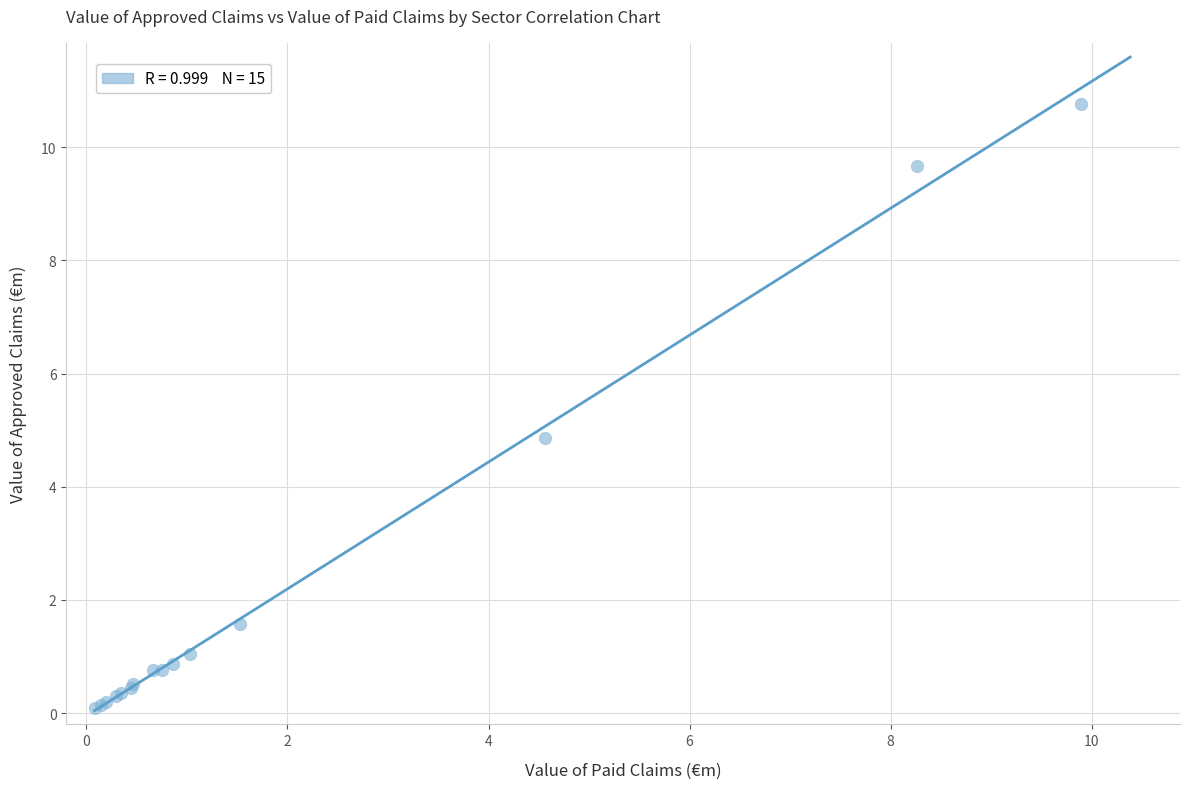

What Y value in the scatter plot is closest to 5?

4.9